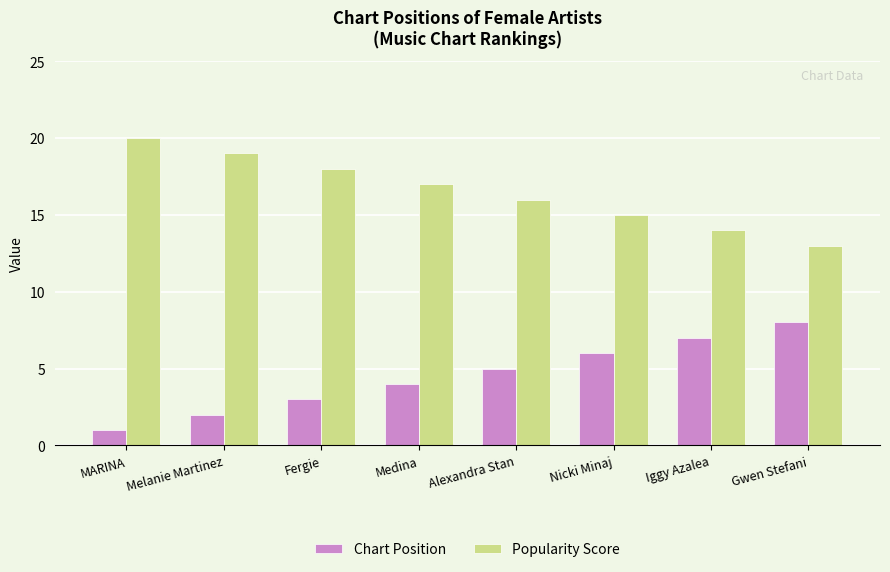

What is the difference between the maximum and minimum values in the Chart Position series?

7